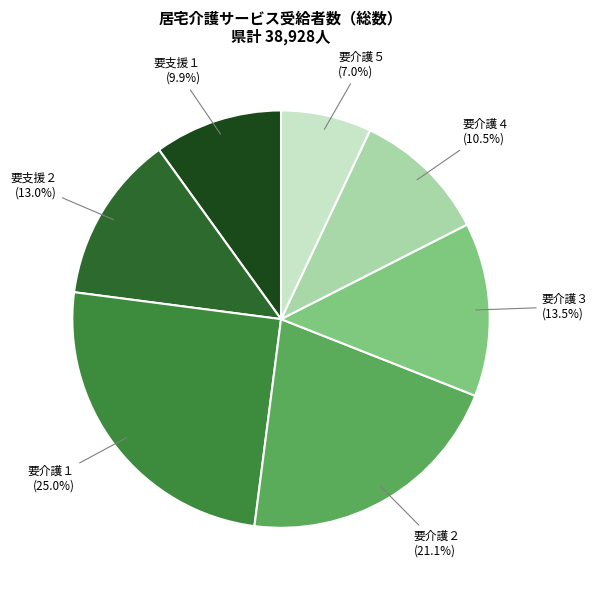

Does any single category account for the majority?

No